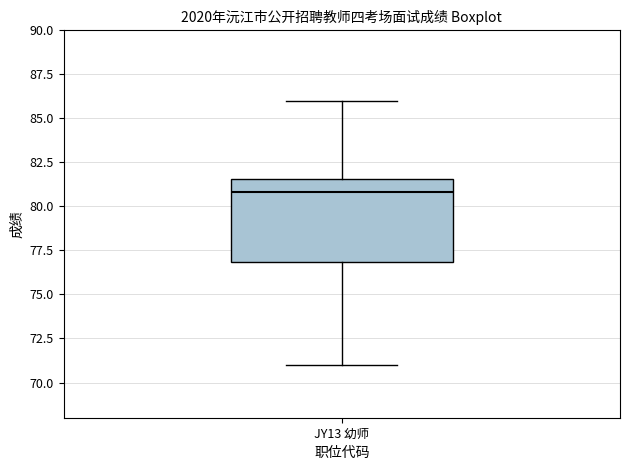

Where is the lower edge of the box for JY13 幼师 on the y-axis? The values are not printed on the chart, so give them approximately, as read against the axis.

77.0